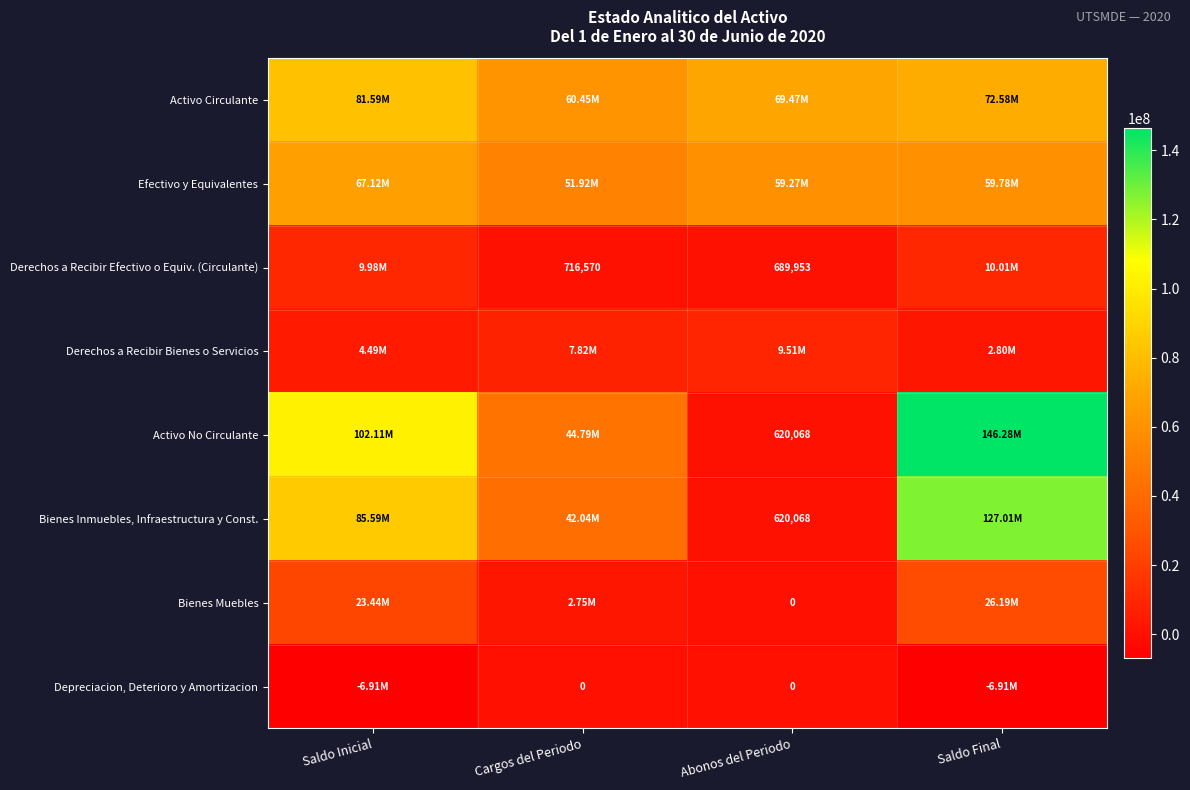

List the labels in order of Efectivo y Equivalentes value, largest first.

Saldo Inicial, Saldo Final, Abonos del Periodo, Cargos del Periodo